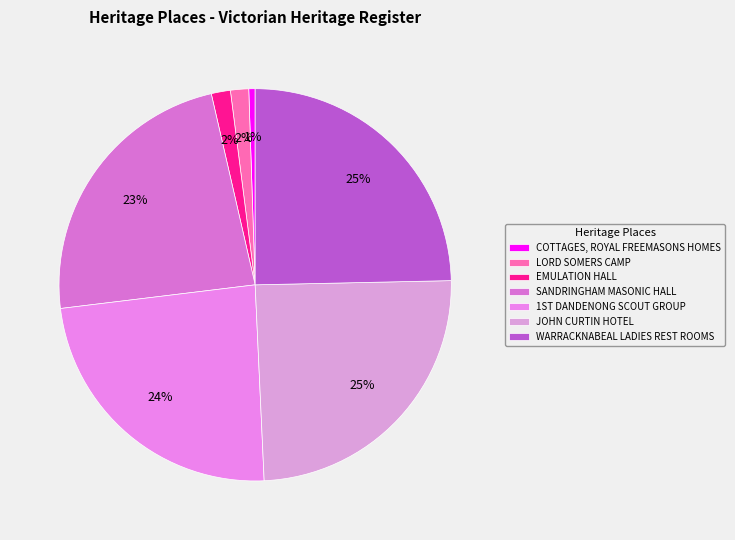

Does SANDRINGHAM MASONIC HALL represent more than half of the total?

No